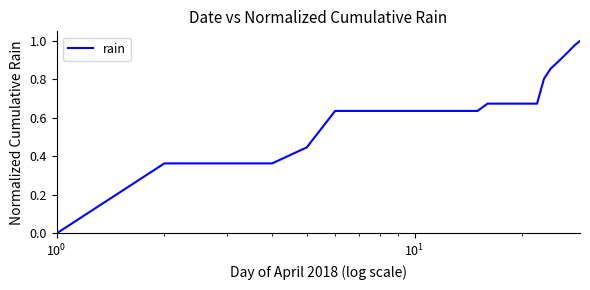

Reading left to right, transcribe all the data shown in this chart.

0.0	0.4	0.4	0.4	0.4	0.6	0.6	0.6	0.6	0.6	0.6	0.6	0.6	0.6	0.6	0.7	0.7	0.7	0.7	0.7	0.7	0.7	0.8	0.9	0.9	0.9	0.9	1.0	1.0